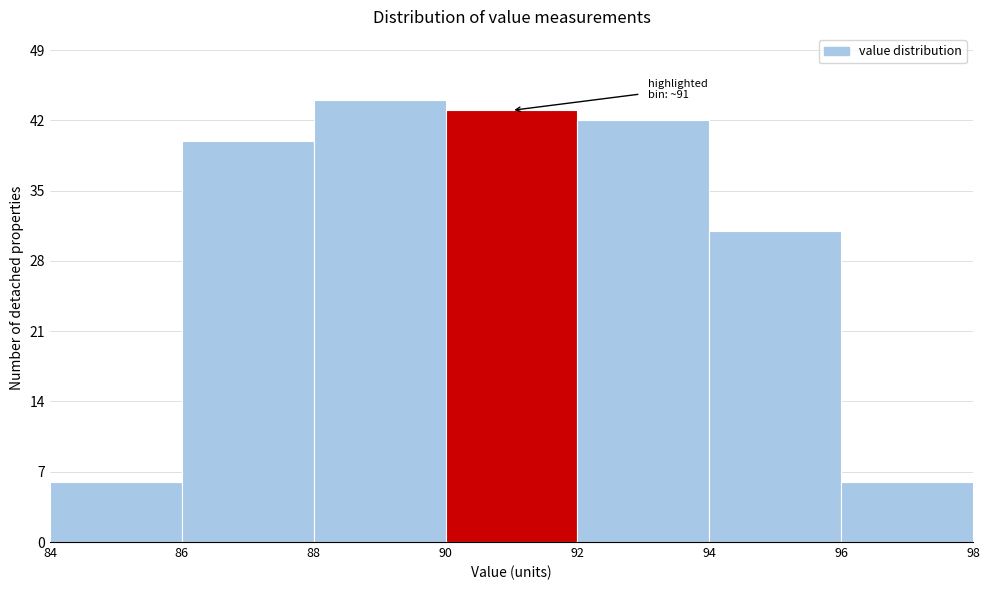

Over which range of the x-axis is the bar tallest?

88 to 90